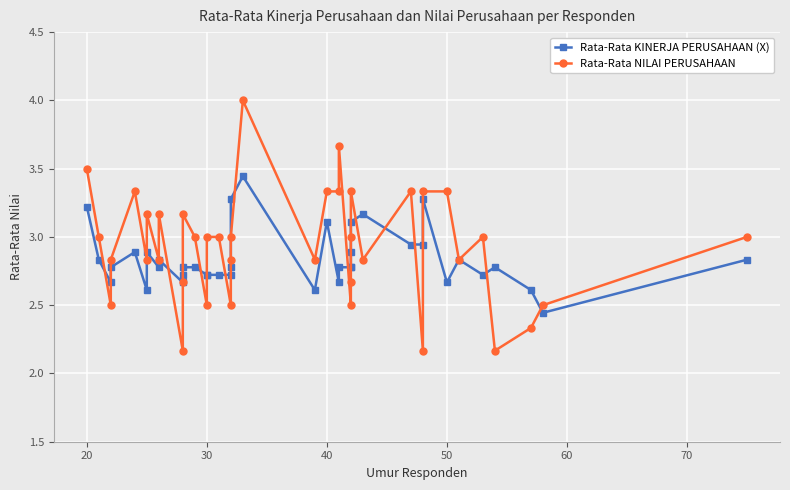

How many categories are shown in the chart?

39